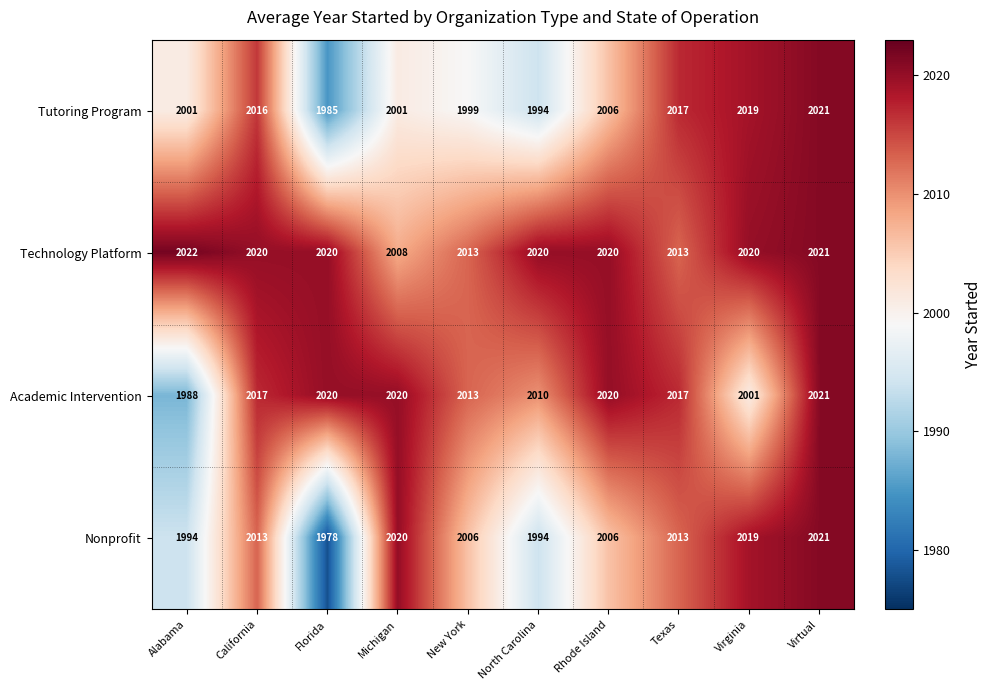

What is the greatest value displayed?

2022